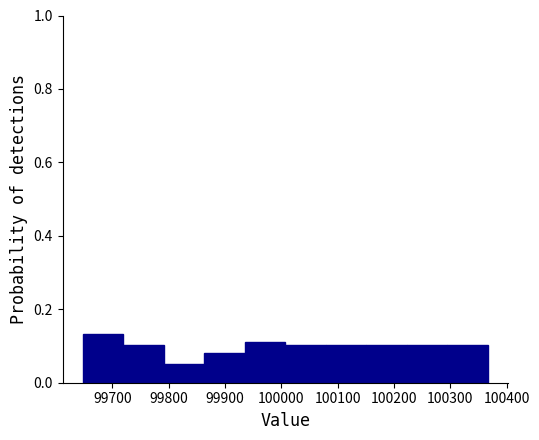

What is the height of the bar covering 99940 to 100010 on the x-axis? Neither the bar edges nor the heights are printed on the chart, so give them approximately, as read against the axes.

0.12